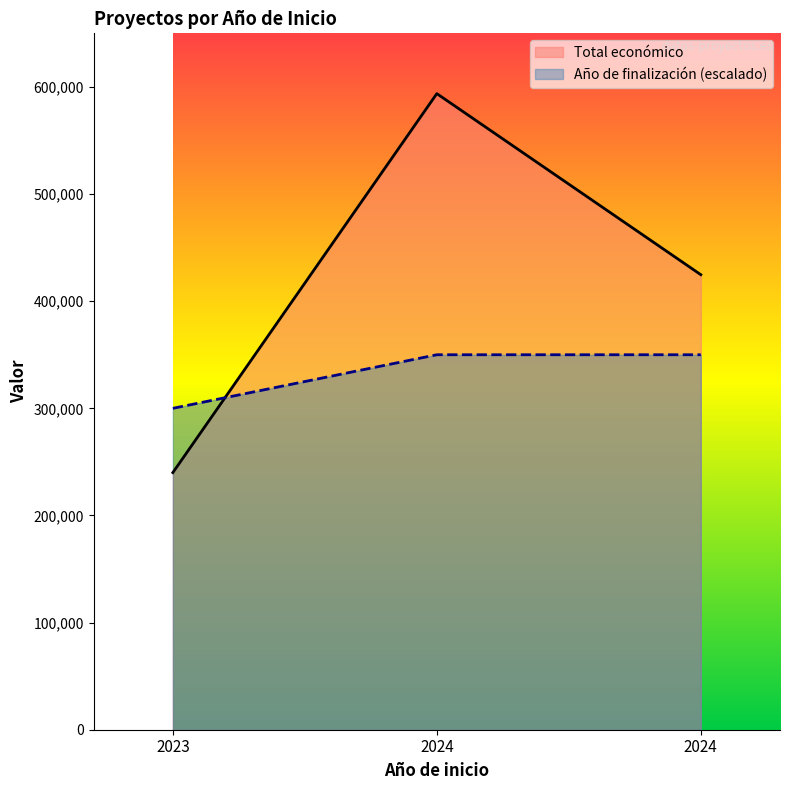

Is the value of Año de finalización at 2024 greater than the value of Total económico at 2024?

No